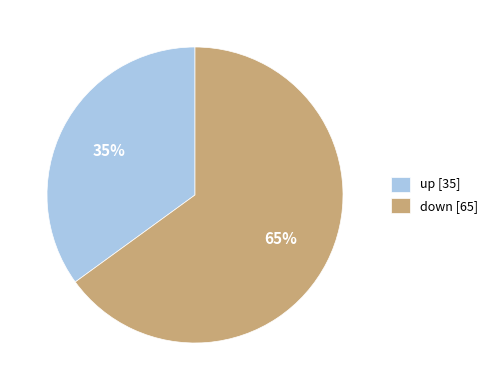

The down slice represents 28% of the pie. True or false?

False